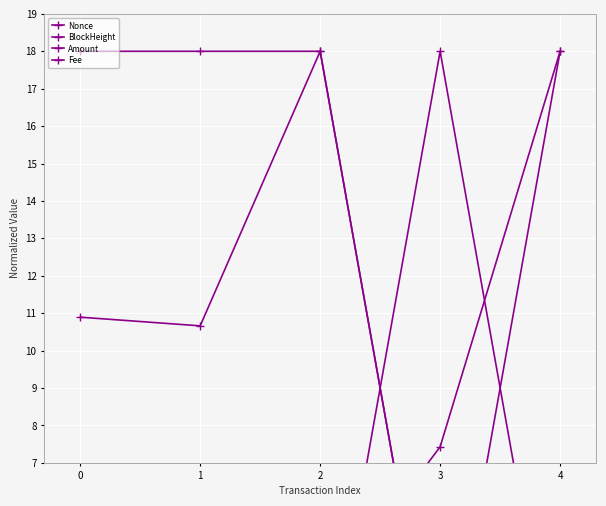

In Fee, how many points are lower than both neighbors (excluding endpoints)?

1